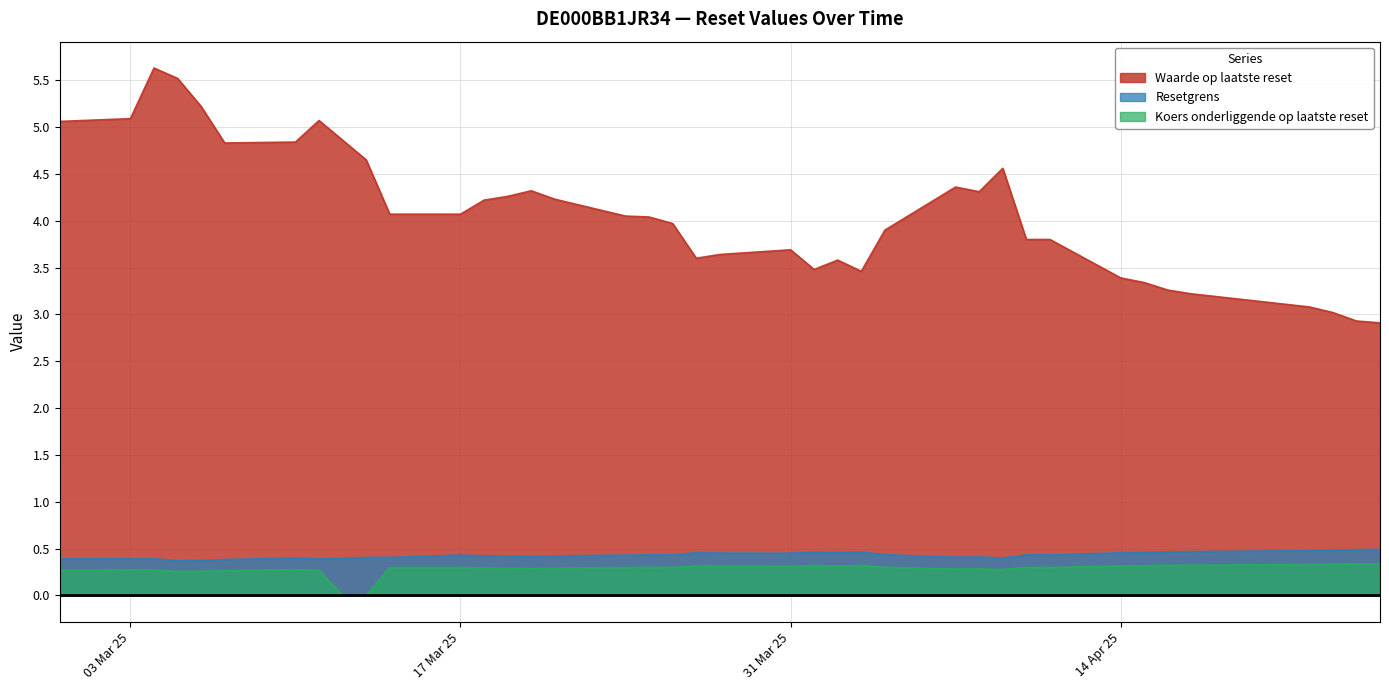

Rank the series at 2025-03-26 from highest to lowest value.

Waarde op laatste reset, Resetgrens, Koers onderliggende op laatste reset